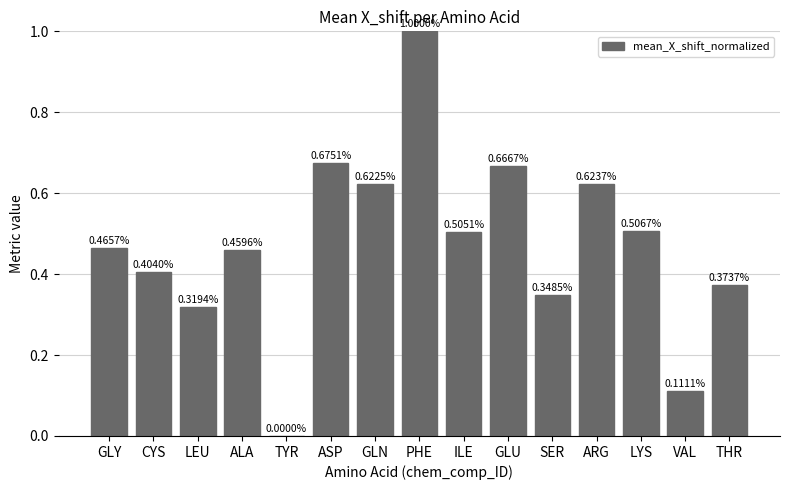

Between ALA and GLY, which is larger?

GLY